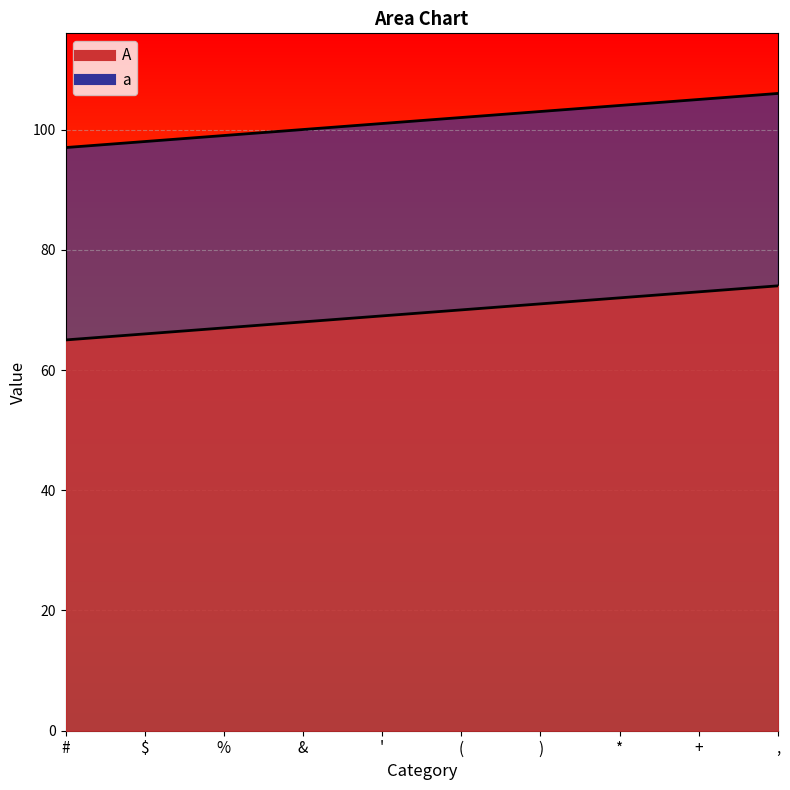

Which series has the widest spread of values?

A